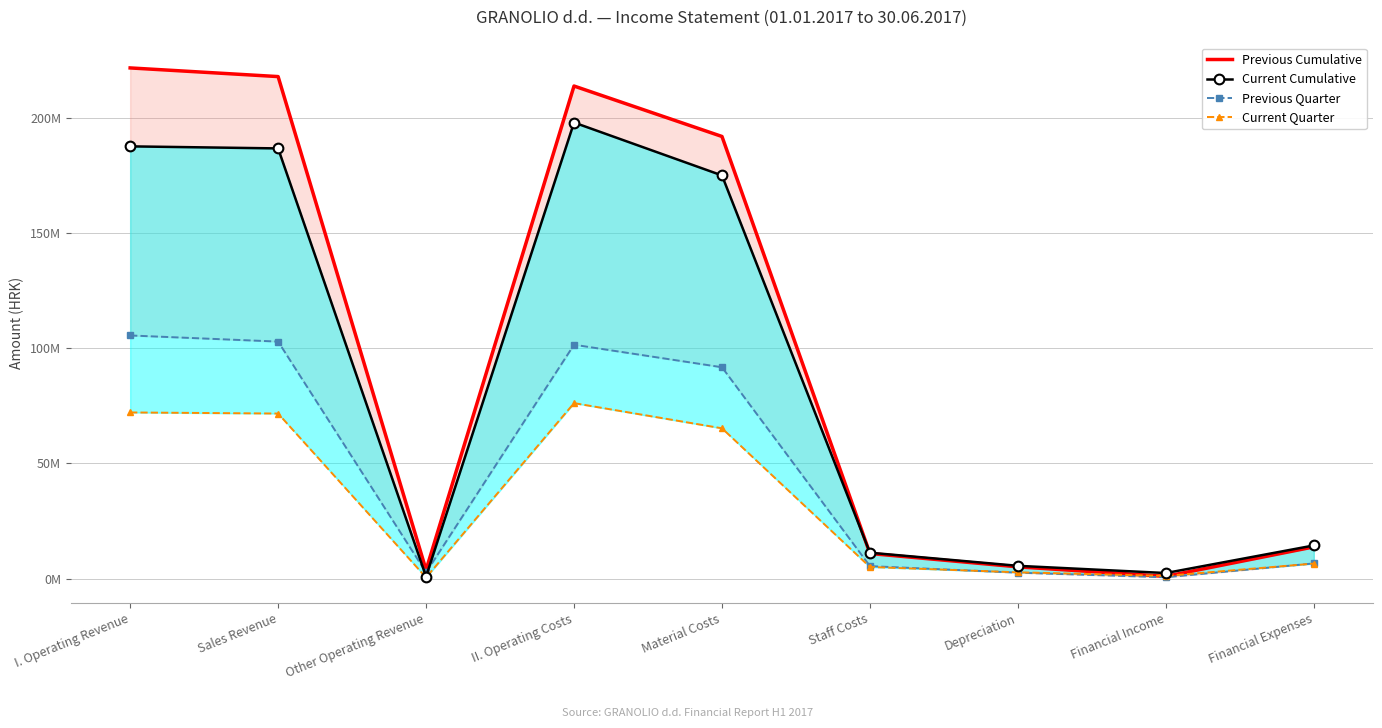

What is the difference between the second highest and minimum values in the Previous Cumulative series?

216967099